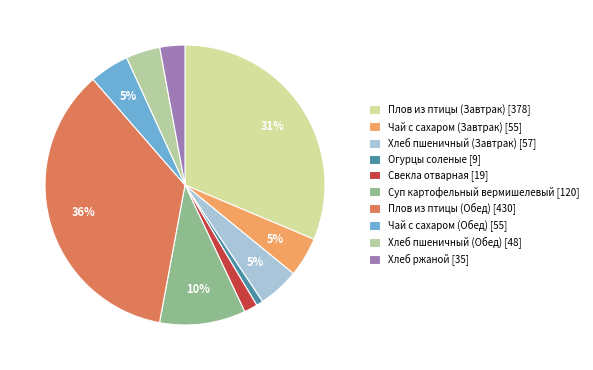

Does any single category account for the majority?

No